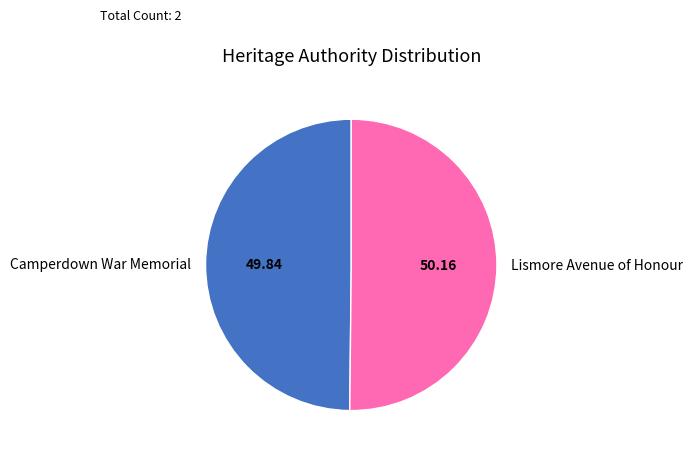

Combined, do Lismore Avenue of Honour and Camperdown War Memorial account for over 50%?

Yes